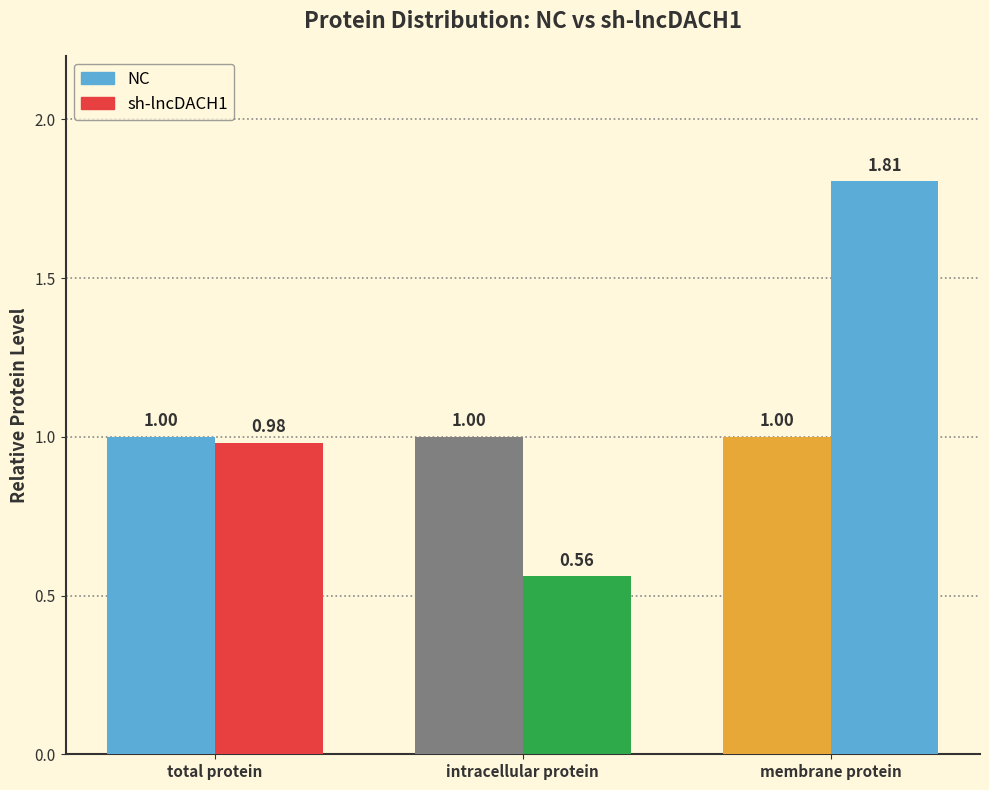

Reading left to right, what are all the values shown in this chart?

NC: 1.0	1.0	1.0
sh-lncDACH1: 1.0	0.6	1.8